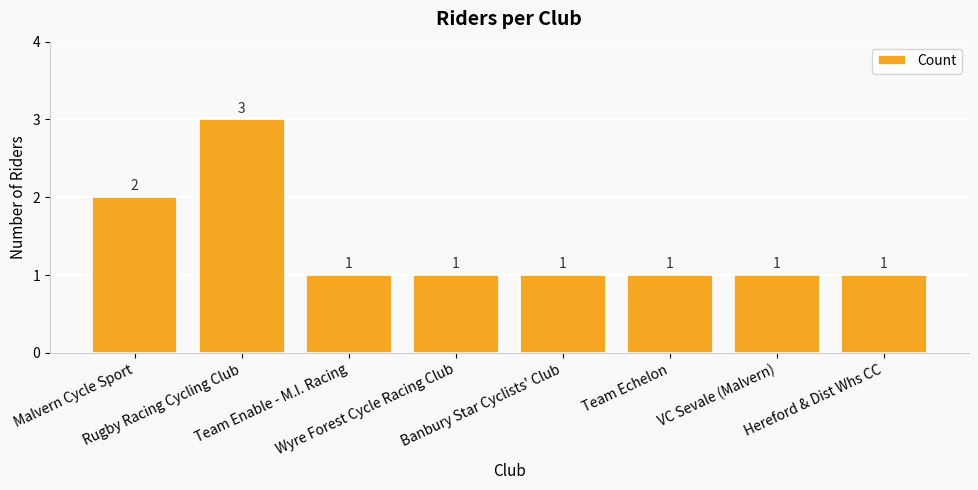

Reading left to right, extract all data points from this chart.

2	3	1	1	1	1	1	1